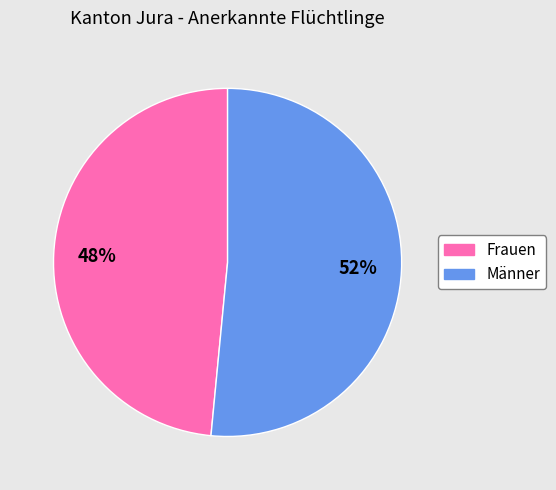

The Männer slice represents 57% of the pie. True or false?

False